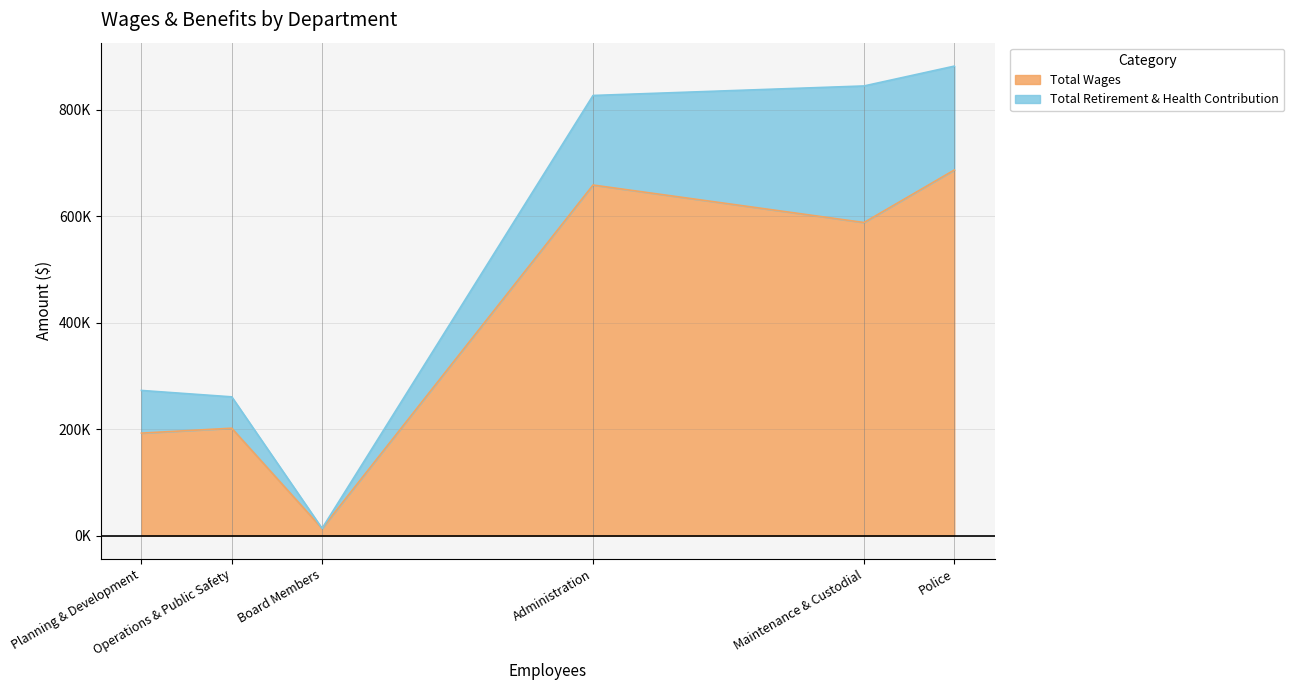

Is it true that Total Retirement & Health Contribution equals 264572 at Administration?

False